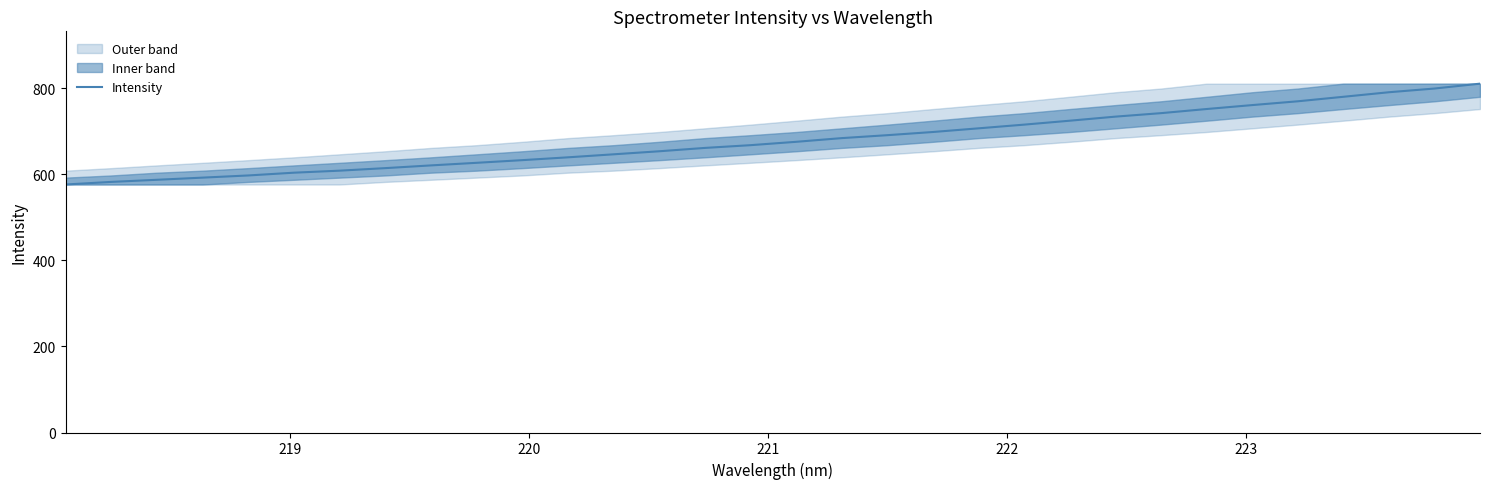

Is it true that the value at 7 is 939.1?

False